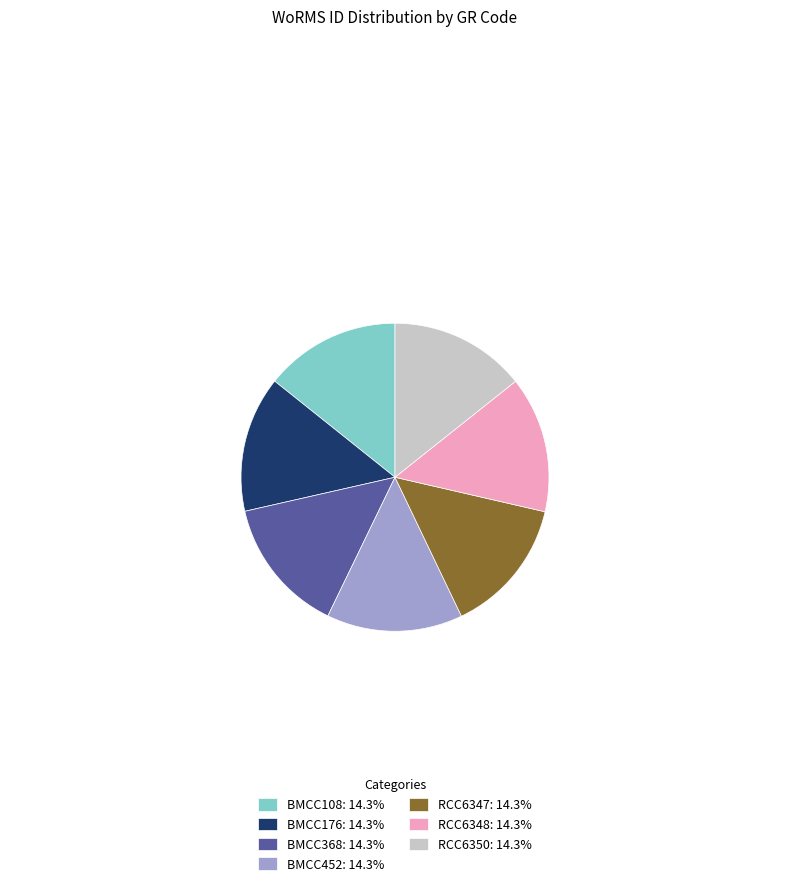

What is the ratio of the value at BMCC108: 14.3% to the value at RCC6347: 14.3%?

1.0